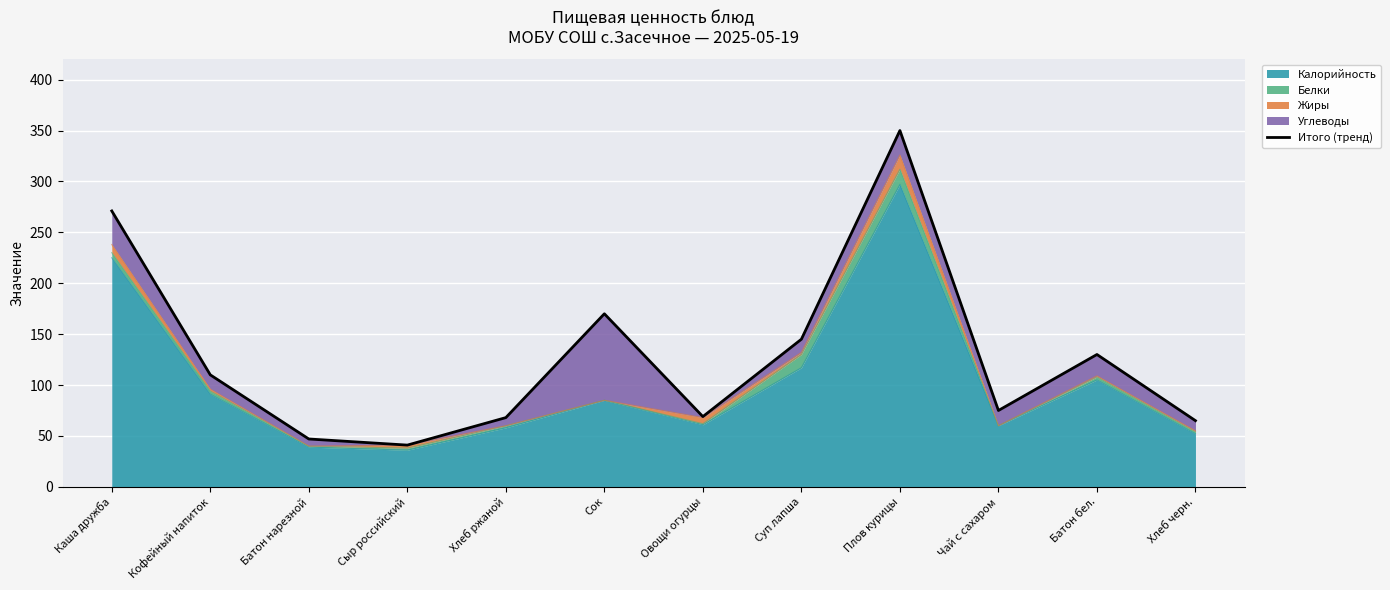

The value at Овощи огурцы is 15. True or false?

False